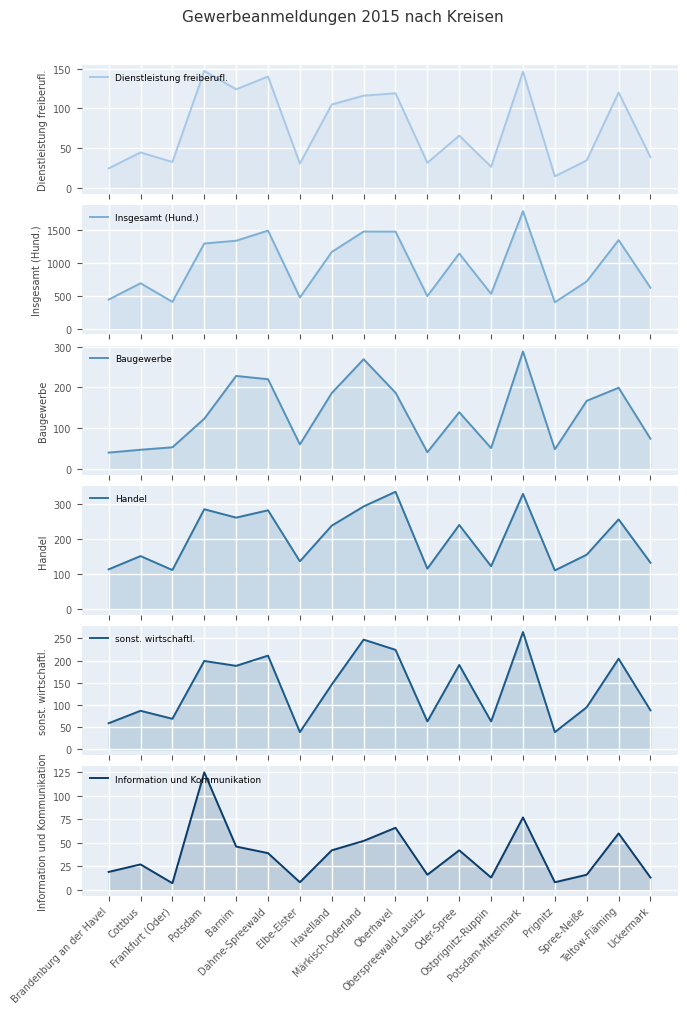

What is the minimum value for sonst. wirtschaftl.?

39